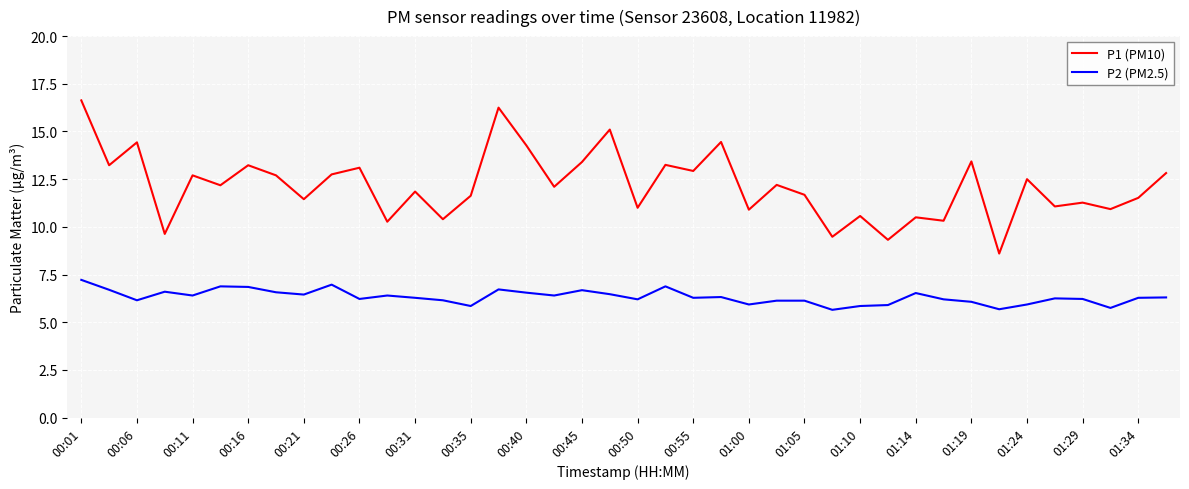

What is the greatest value displayed?

16.6